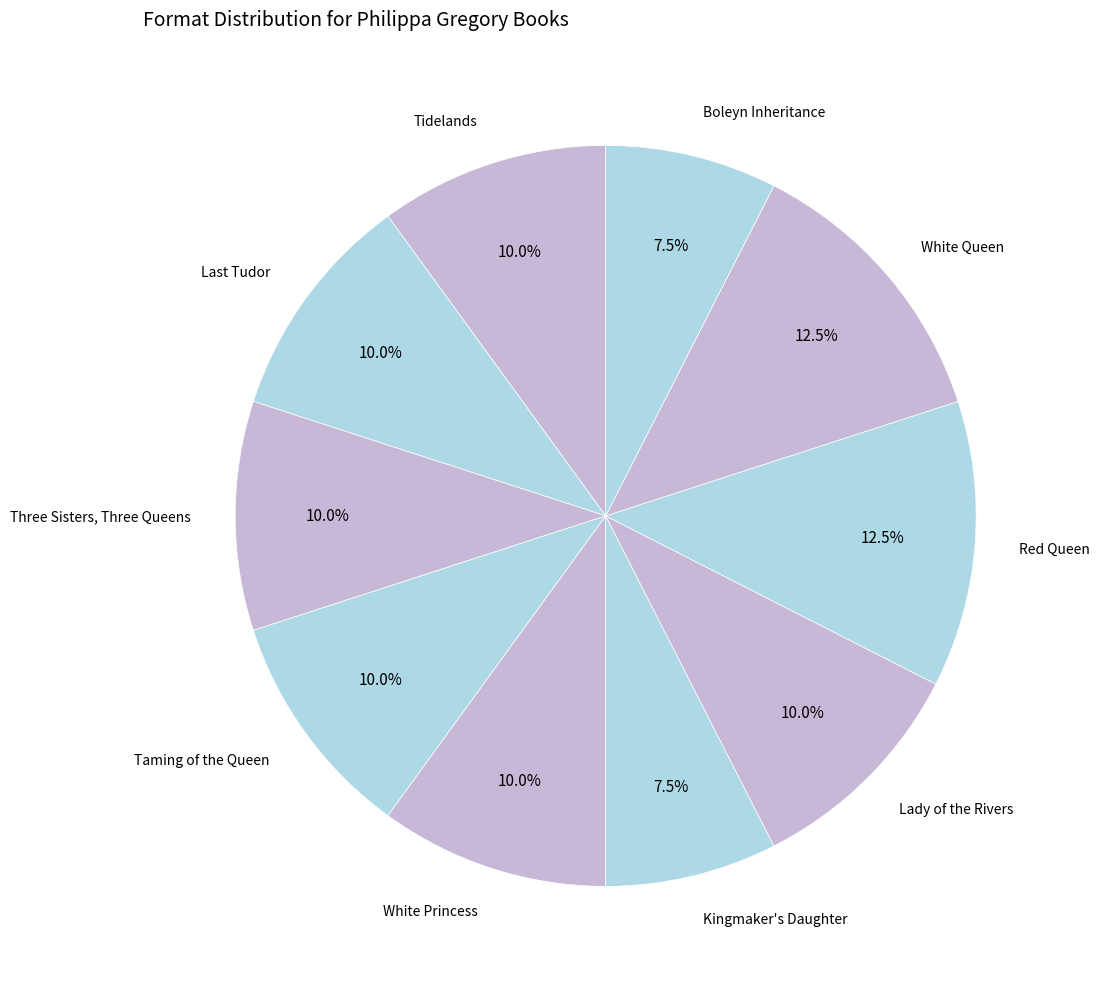

Combined, what portion of the pie is White Princess and Taming of the Queen?

20.0%